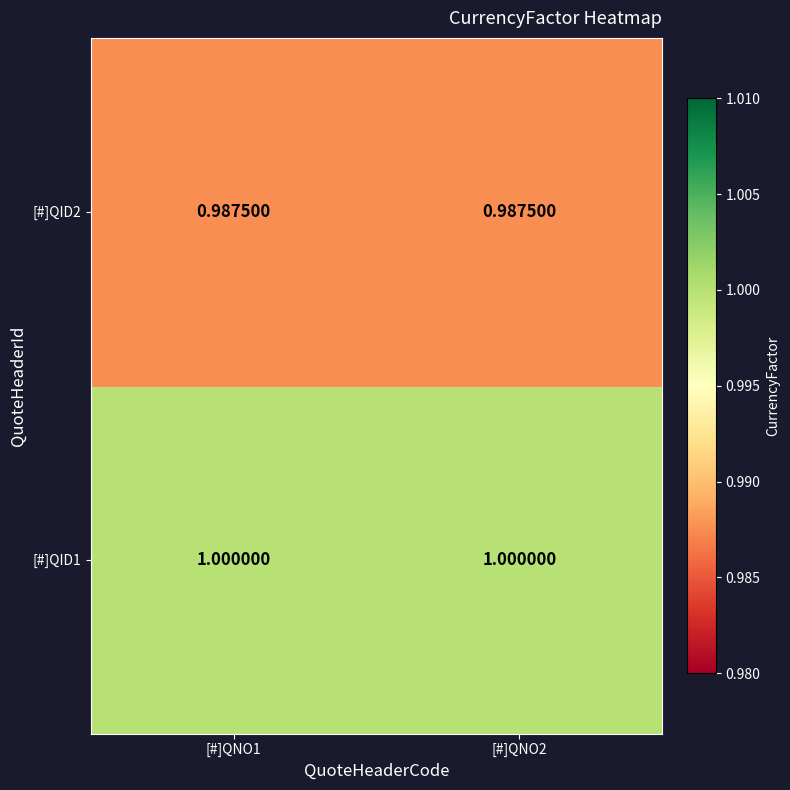

Is the value of [#]QID1 at [#]QNO2 greater than the value of [#]QID2 at [#]QNO2?

Yes